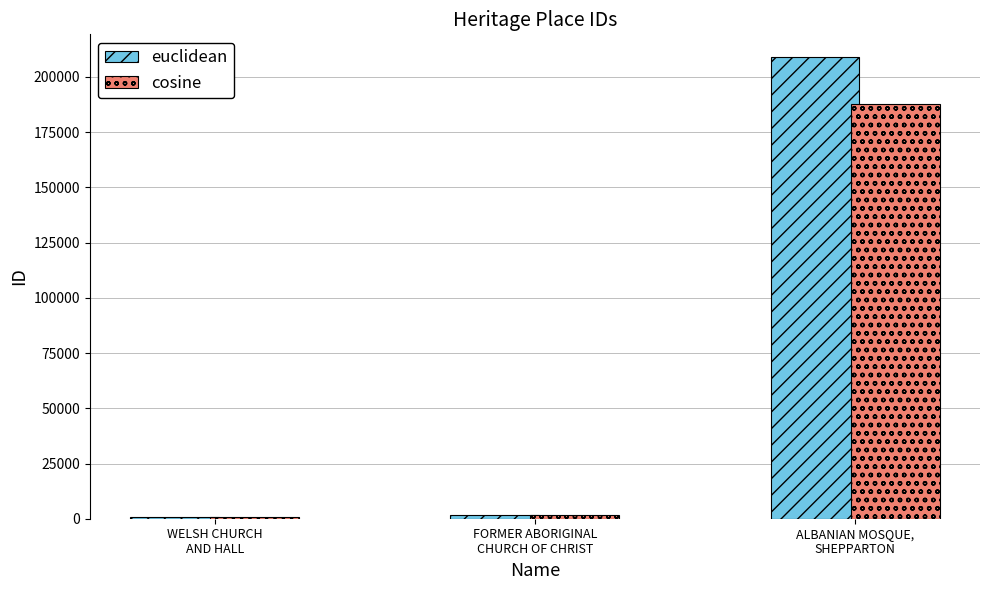

At which category is the sum across all series the highest?

ALBANIAN MOSQUE,
SHEPPARTON